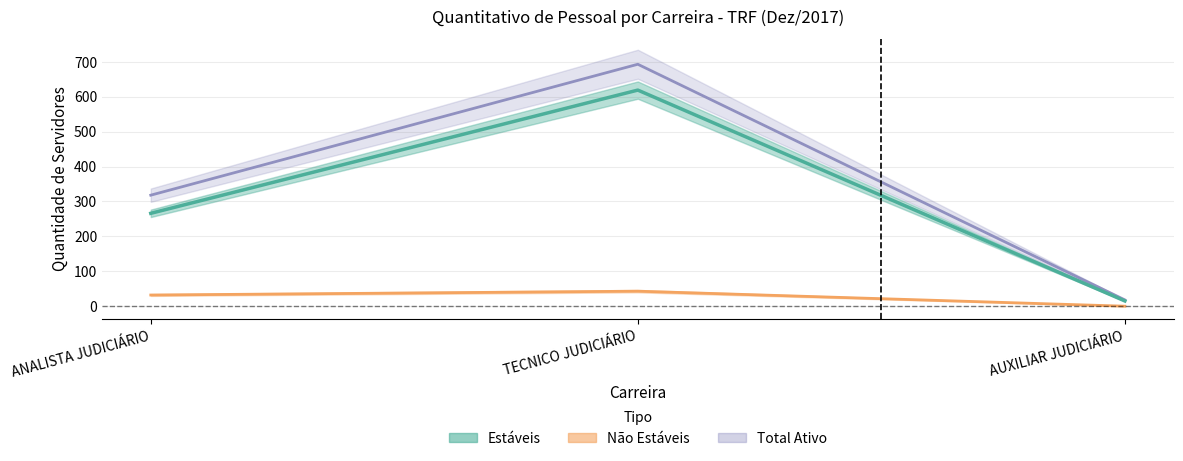

What is the greatest value displayed?

693